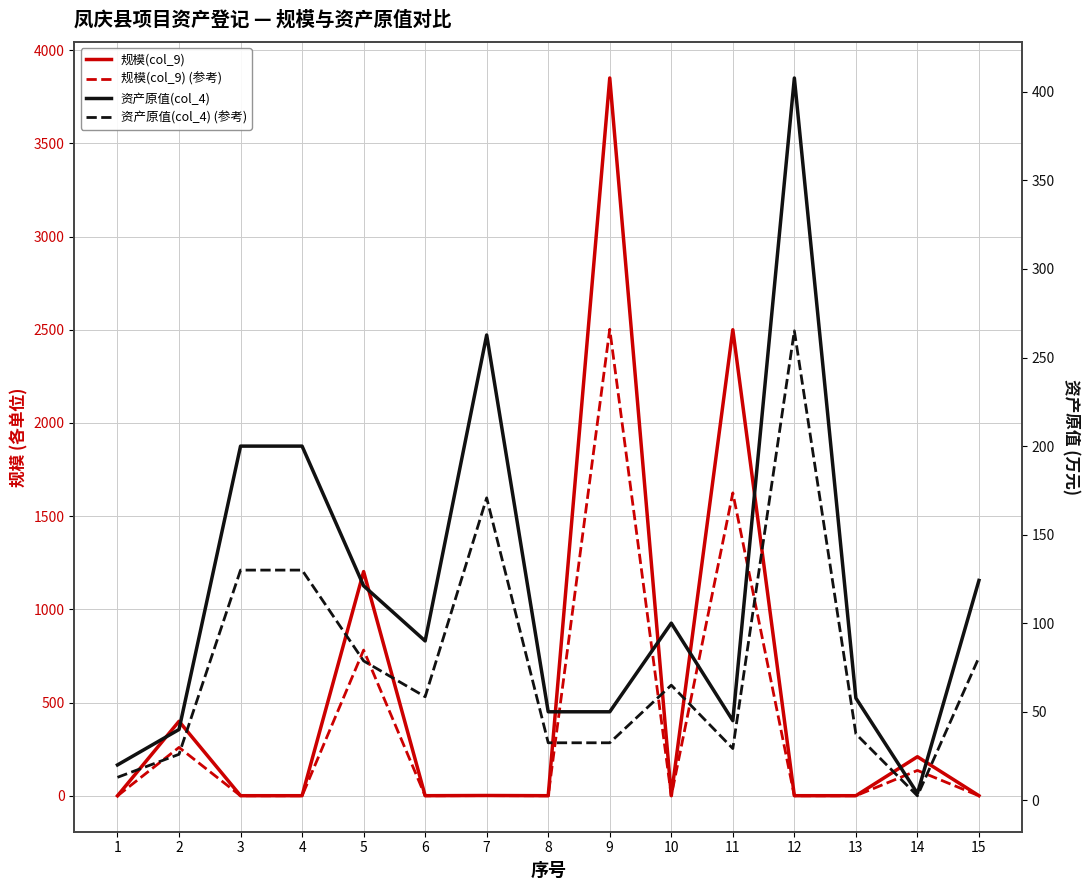

Is this an area chart (filled region under the line)?

No